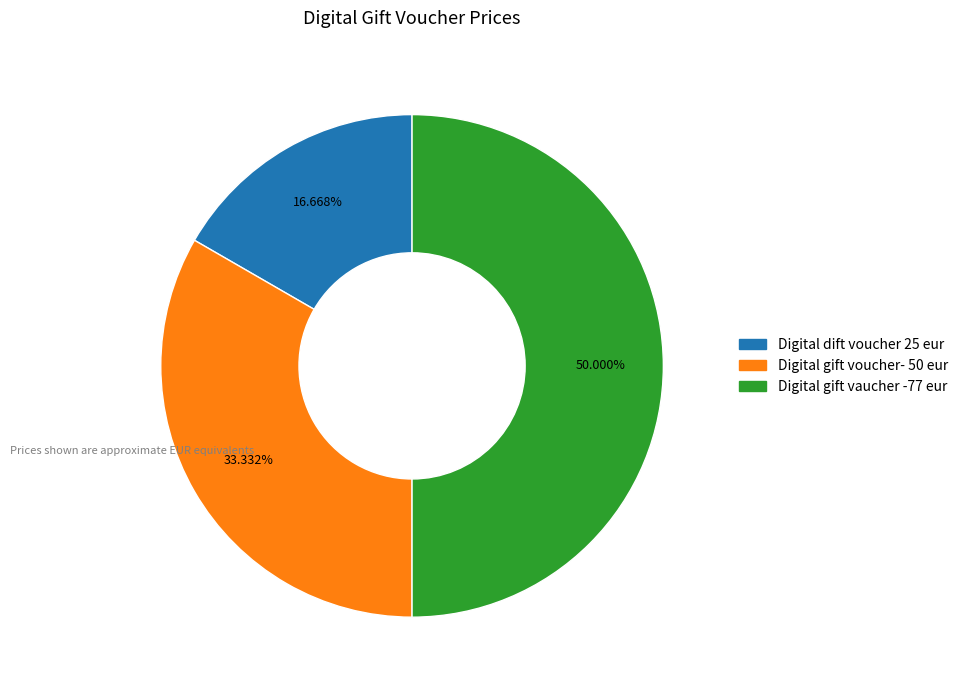

What is the ratio of the value at Digital gift voucher- 50 eur to the value at Digital gift vaucher -77 eur?

0.7